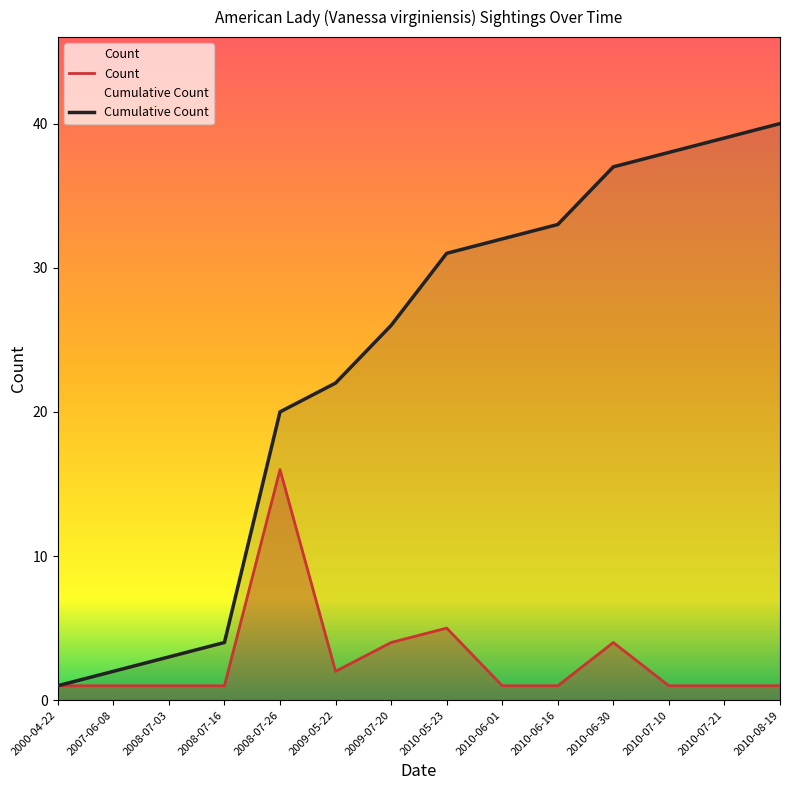

What is the highest value of the Count series?

16